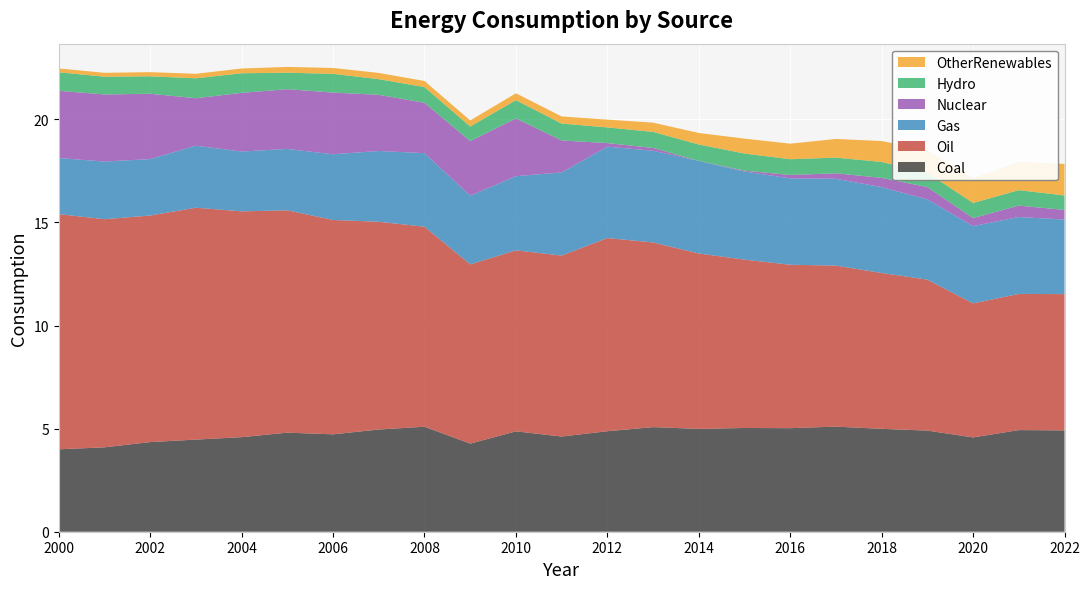

Reading left to right, list all the values displayed in this chart.

Coal: 2000=4.0	2001=4.1	2002=4.3	2003=4.5	2004=4.6	2005=4.8	2006=4.7	2007=5.0	2008=5.1	2009=4.3	2010=4.9	2011=4.6	2012=4.9	2013=5.1	2014=5.0	2015=5.0	2016=5.0	2017=5.1	2018=5.0	2019=4.9	2020=4.6	2021=4.9	2022=4.9
Oil: 2000=11.4	2001=11.1	2002=11.0	2003=11.2	2004=11.0	2005=10.8	2006=10.4	2007=10.1	2008=9.7	2009=8.7	2010=8.8	2011=8.8	2012=9.4	2013=9.0	2014=8.5	2015=8.2	2016=7.9	2017=7.8	2018=7.6	2019=7.3	2020=6.5	2021=6.6	2022=6.6
Gas: 2000=2.7	2001=2.8	2002=2.7	2003=3.0	2004=2.9	2005=3.0	2006=3.2	2007=3.4	2008=3.6	2009=3.3	2010=3.6	2011=4.0	2012=4.4	2013=4.4	2014=4.5	2015=4.3	2016=4.2	2017=4.2	2018=4.2	2019=3.9	2020=3.7	2021=3.7	2022=3.6
Nuclear: 2000=3.3	2001=3.3	2002=3.2	2003=2.3	2004=2.8	2005=2.9	2006=3.0	2007=2.7	2008=2.4	2009=2.6	2010=2.8	2011=1.6	2012=0.2	2013=0.1	2014=0.0	2015=0.0	2016=0.2	2017=0.3	2018=0.4	2019=0.6	2020=0.4	2021=0.6	2022=0.5
Hydro: 2000=0.9	2001=0.9	2002=0.8	2003=1.0	2004=1.0	2005=0.8	2006=0.9	2007=0.8	2008=0.8	2009=0.7	2010=0.9	2011=0.8	2012=0.8	2013=0.8	2014=0.8	2015=0.8	2016=0.8	2017=0.8	2018=0.8	2019=0.7	2020=0.7	2021=0.7	2022=0.7
OtherRenewables: 2000=0.2	2001=0.2	2002=0.2	2003=0.2	2004=0.2	2005=0.3	2006=0.3	2007=0.3	2008=0.3	2009=0.3	2010=0.3	2011=0.3	2012=0.4	2013=0.4	2014=0.6	2015=0.7	2016=0.8	2017=0.9	2018=1.0	2019=1.1	2020=1.2	2021=1.4	2022=1.5